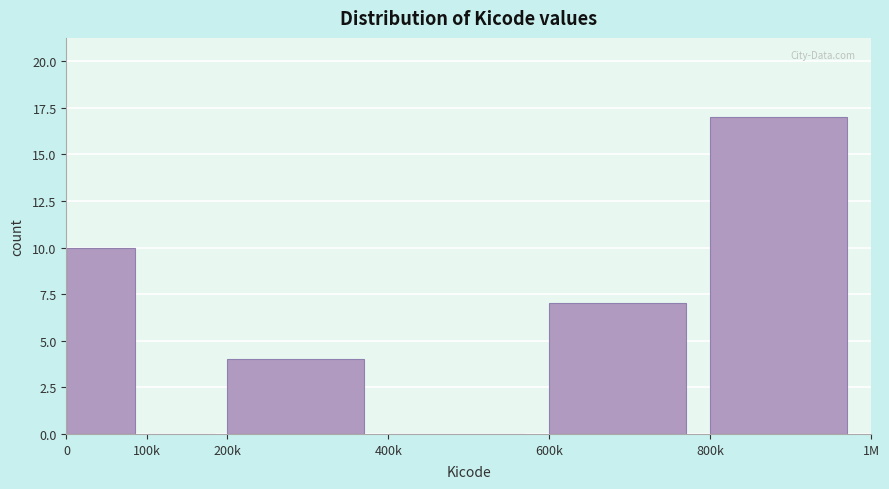

Reading left to right, list all the values displayed in this chart.

0=10	100k=0	200k=4	400k=0	600k=7	800k=17